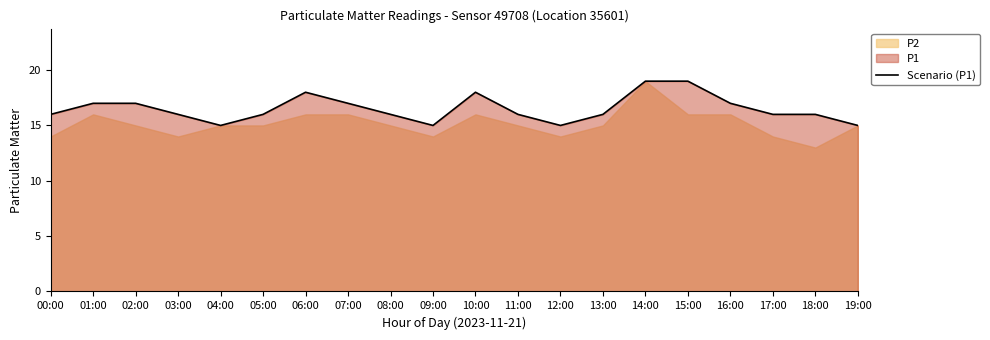

Rank the categories by value from lowest to highest.

04:00, 09:00, 12:00, 19:00, 00:00, 03:00, 05:00, 08:00, 11:00, 13:00, 17:00, 18:00, 01:00, 02:00, 07:00, 16:00, 06:00, 10:00, 14:00, 15:00